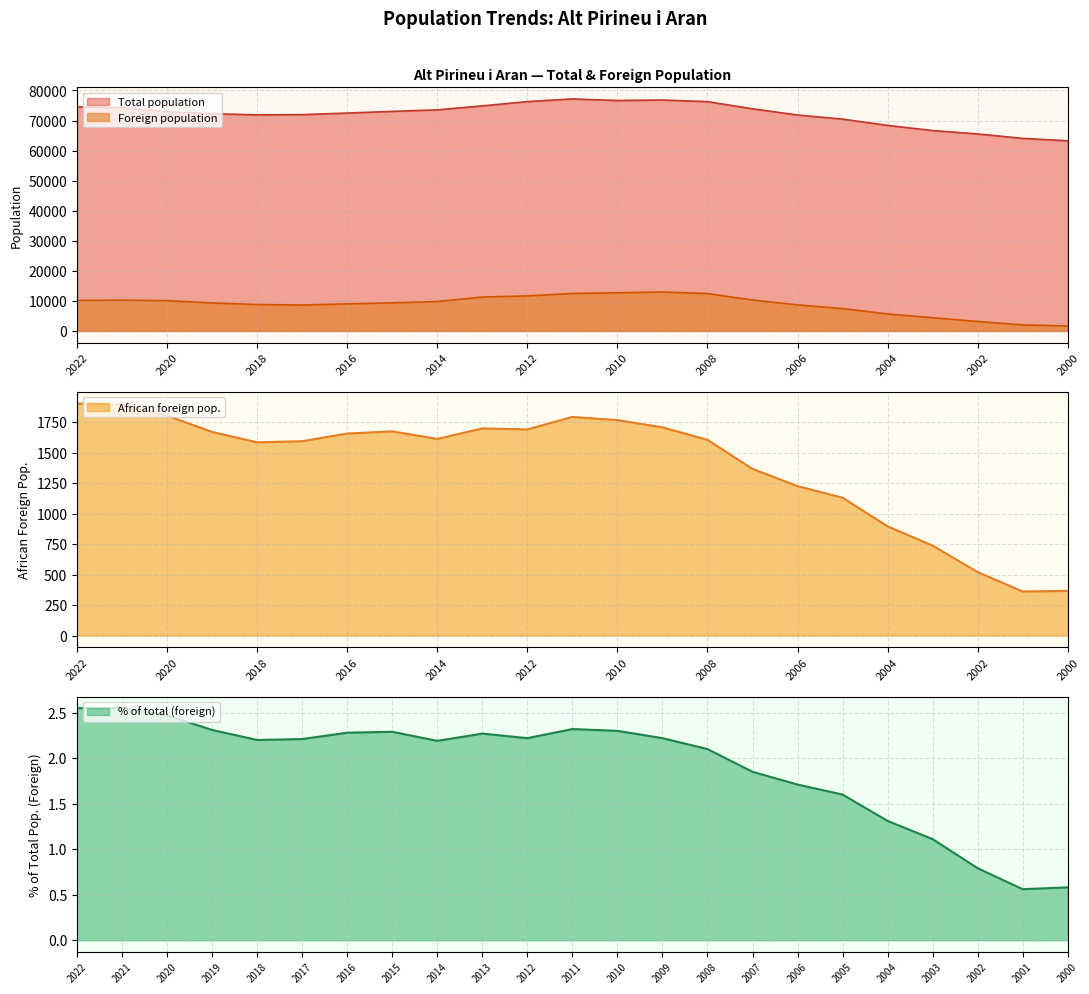

What is the sum of all Foreign population values?

202040